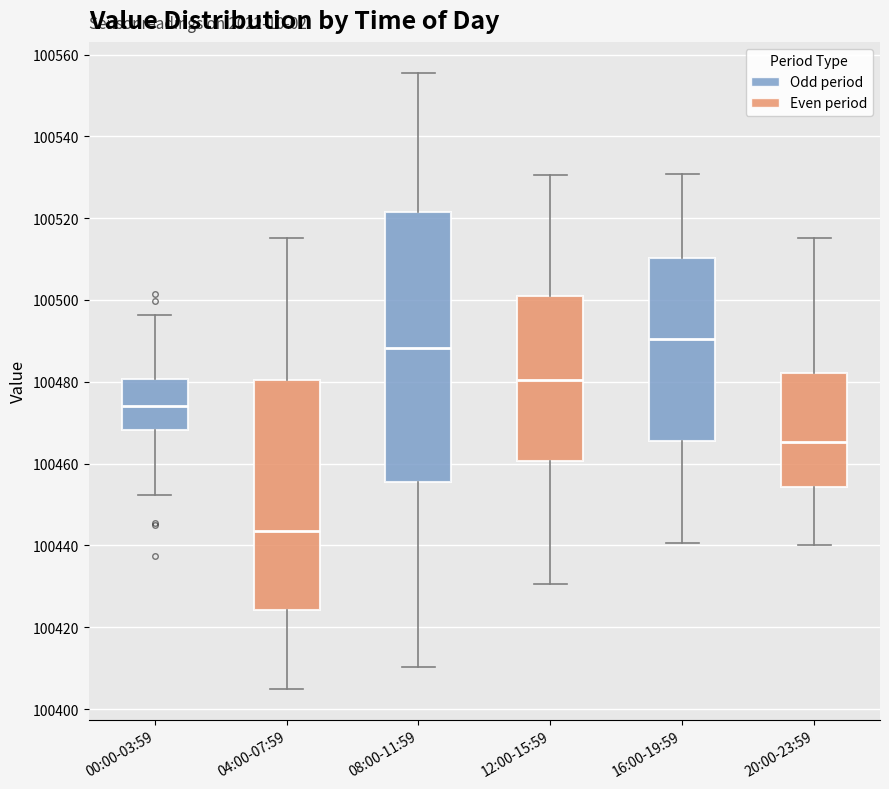

Reading left to right, read every box against the y-axis: the position of its median line, the range the box covers, and the ends of its whiskers. The values are not printed on the chart, so give them approximately, as read against the axis.

00:00-03:59: median 100474, box 100468 to 100480, whiskers 100452 to 100496
04:00-07:59: median 100444, box 100424 to 100480, whiskers 100404 to 100516
08:00-11:59: median 100488, box 100456 to 100522, whiskers 100410 to 100556
12:00-15:59: median 100480, box 100460 to 100500, whiskers 100430 to 100530
16:00-19:59: median 100490, box 100466 to 100510, whiskers 100440 to 100530
20:00-23:59: median 100466, box 100454 to 100482, whiskers 100440 to 100516